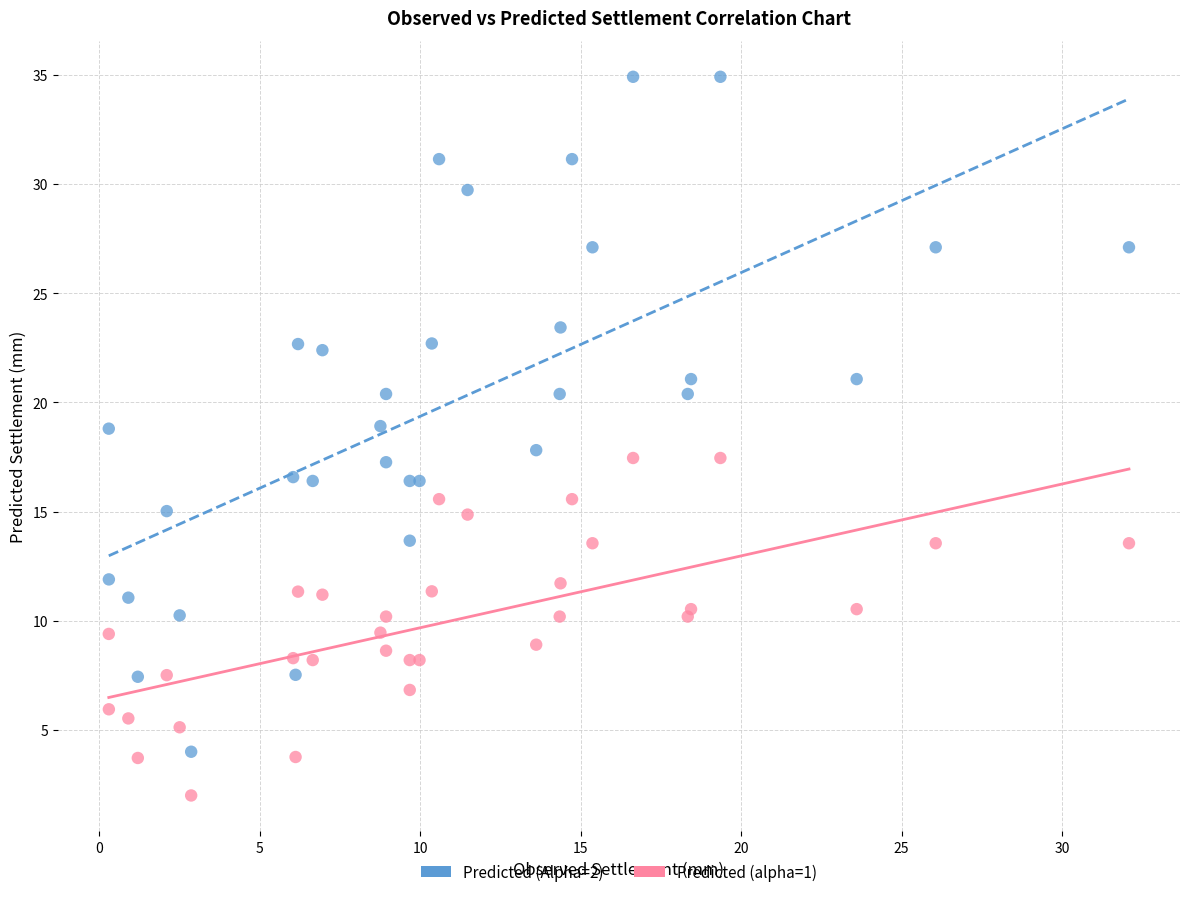

Which series has the largest Y range (max minus min)?

Predicted (Alpha=2)